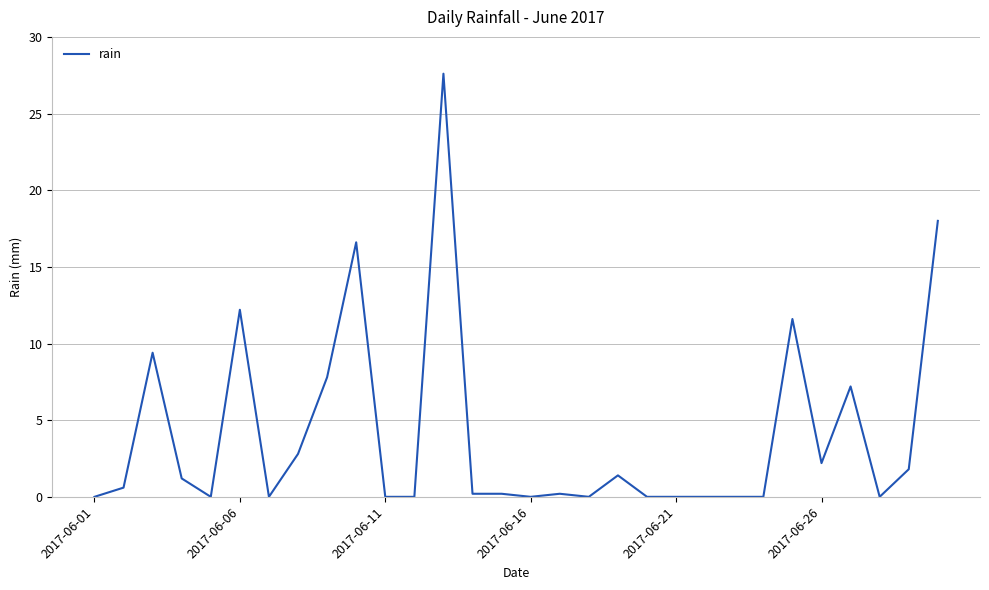

True or false: there are more than 0 points higher than both neighbors.

True